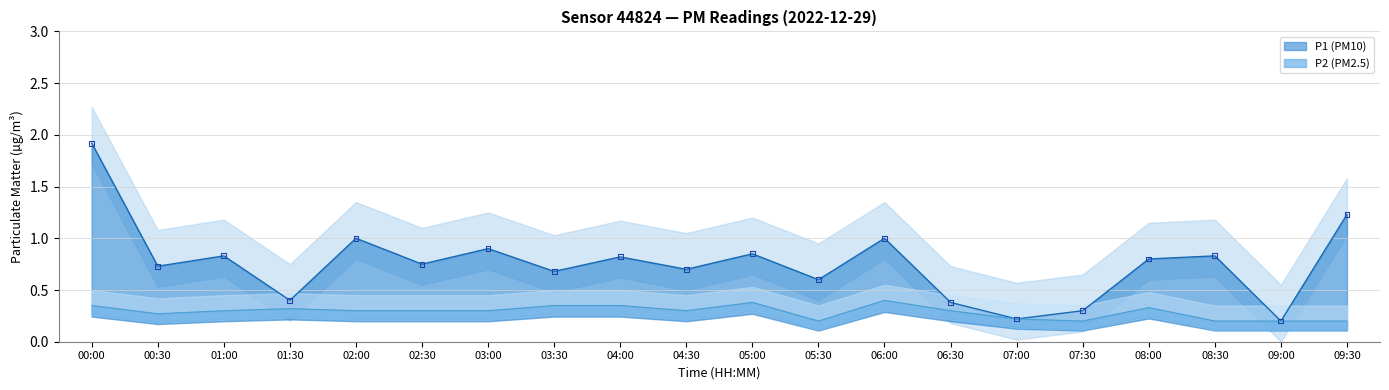

At how many categories does at least one series exceed 1?

2